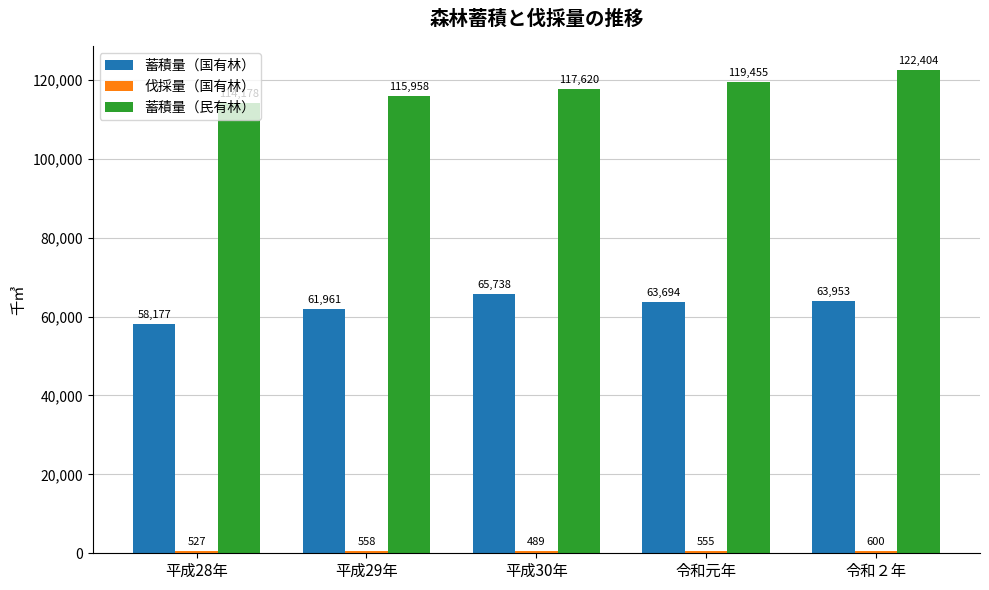

What is the smallest value displayed?

489